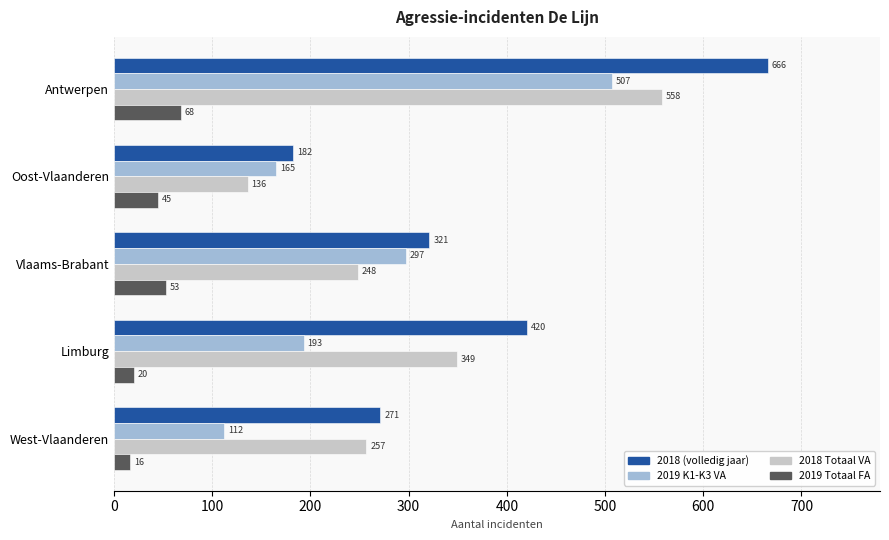

Is it true that 2019 Totaal FA equals 68 at Antwerpen?

True